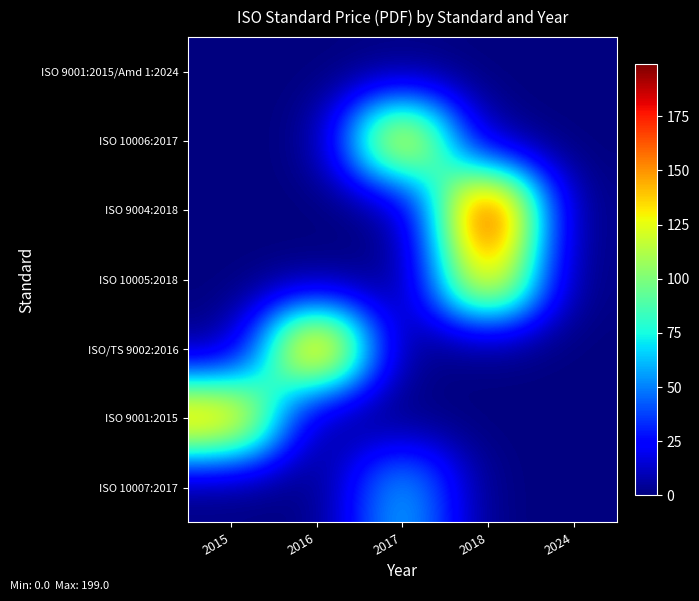

Reading left to right, what are all the values shown in this chart?

ISO 9001:2015/Amd 1:2024: 2015=0	2016=0	2017=0	2018=0	2024=0
ISO 10006:2017: 2015=0	2016=0	2017=155	2018=0	2024=0
ISO 9004:2018: 2015=0	2016=0	2017=0	2018=199	2024=0
ISO 10005:2018: 2015=0	2016=0	2017=0	2018=155	2024=0
ISO/TS 9002:2016: 2015=0	2016=177	2017=0	2018=0	2024=0
ISO 9001:2015: 2015=155	2016=0	2017=0	2018=0	2024=0
ISO 10007:2017: 2015=0	2016=0	2017=65	2018=0	2024=0